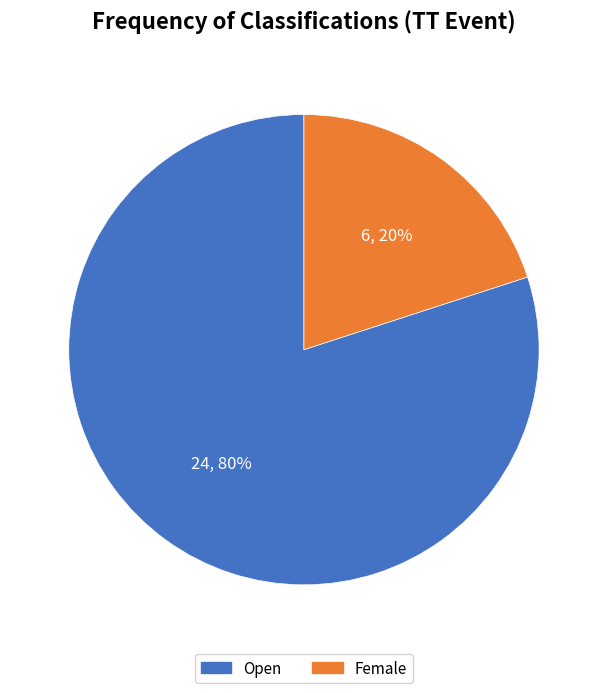

Count the number of slices in the pie.

2